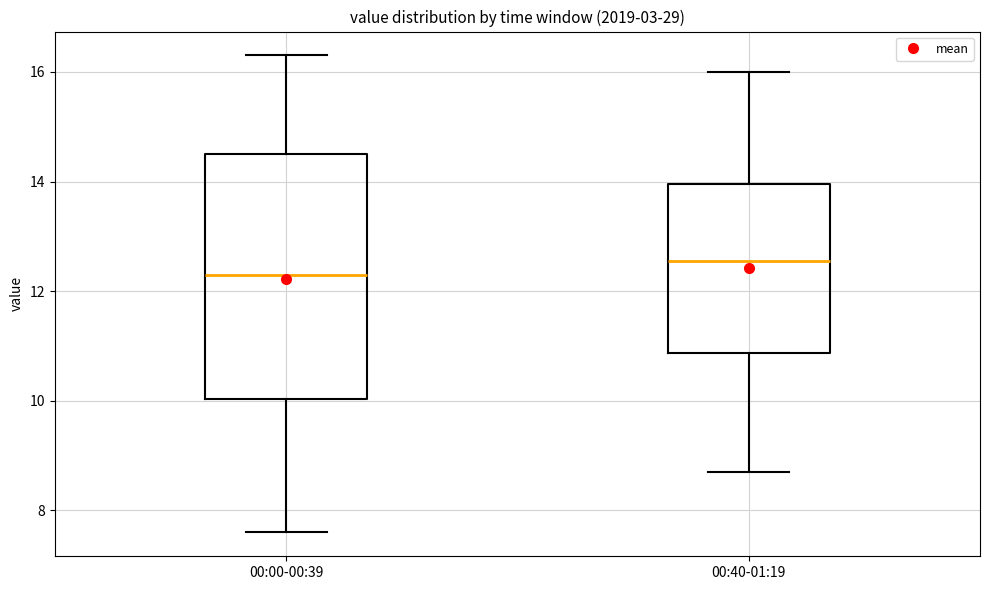

Comparing the boxes themselves (not the whiskers), which one is the tallest?

00:00-00:39